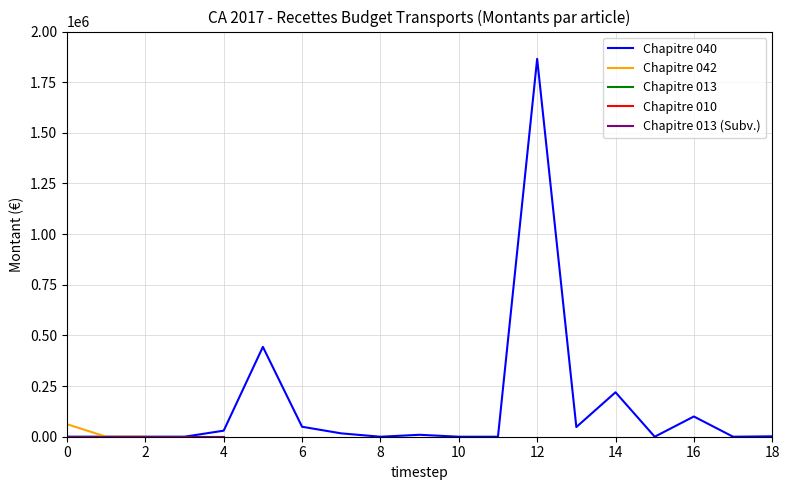

How many interior local valleys does the Chapitre 040 series have?

4